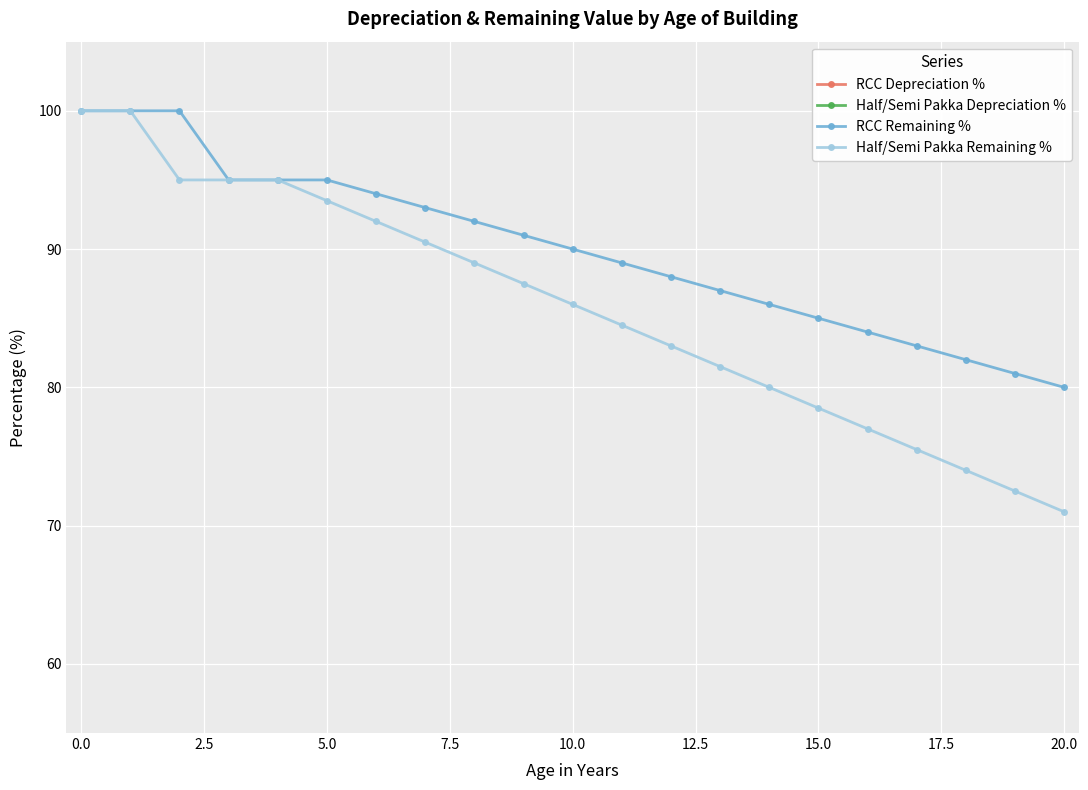

The Half/Semi Pakka Remaining % series shows 21.9 at 5.0. True or false?

False